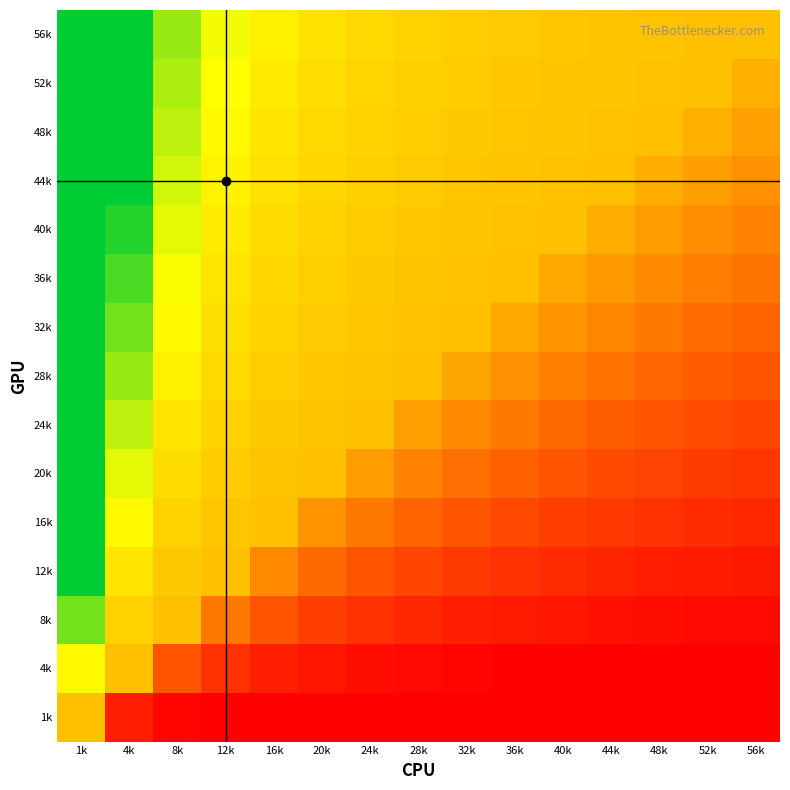

Reading left to right, extract all data points from this chart.

56k: 1k=1.0	4k=1.0	8k=0.8	12k=0.7	16k=0.6	20k=0.6	24k=0.6	28k=0.6	32k=0.5	36k=0.5	40k=0.5	44k=0.5	48k=0.5	52k=0.5	56k=0.5
52k: 1k=1.0	4k=1.0	8k=0.8	12k=0.7	16k=0.6	20k=0.6	24k=0.6	28k=0.5	32k=0.5	36k=0.5	40k=0.5	44k=0.5	48k=0.5	52k=0.5	56k=0.5
48k: 1k=1.0	4k=1.0	8k=0.8	12k=0.7	16k=0.6	20k=0.6	24k=0.6	28k=0.5	32k=0.5	36k=0.5	40k=0.5	44k=0.5	48k=0.5	52k=0.5	56k=0.4
44k: 1k=1.0	4k=1.0	8k=0.7	12k=0.6	16k=0.6	20k=0.6	24k=0.5	28k=0.5	32k=0.5	36k=0.5	40k=0.5	44k=0.5	48k=0.5	52k=0.4	56k=0.4
40k: 1k=1.0	4k=0.9	8k=0.7	12k=0.6	16k=0.6	20k=0.6	24k=0.5	28k=0.5	32k=0.5	36k=0.5	40k=0.5	44k=0.4	48k=0.4	52k=0.4	56k=0.3
36k: 1k=1.0	4k=0.9	8k=0.7	12k=0.6	16k=0.6	20k=0.5	24k=0.5	28k=0.5	32k=0.5	36k=0.5	40k=0.4	44k=0.4	48k=0.4	52k=0.3	56k=0.3
32k: 1k=1.0	4k=0.8	8k=0.7	12k=0.6	16k=0.6	20k=0.5	24k=0.5	28k=0.5	32k=0.5	36k=0.4	40k=0.4	44k=0.3	48k=0.3	52k=0.3	56k=0.3
28k: 1k=1.0	4k=0.8	8k=0.6	12k=0.6	16k=0.5	20k=0.5	24k=0.5	28k=0.5	32k=0.4	36k=0.4	40k=0.3	44k=0.3	48k=0.3	52k=0.2	56k=0.2
24k: 1k=1.0	4k=0.8	8k=0.6	12k=0.6	16k=0.5	20k=0.5	24k=0.5	28k=0.4	32k=0.4	36k=0.3	40k=0.3	44k=0.2	48k=0.2	52k=0.2	56k=0.2
20k: 1k=1.0	4k=0.7	8k=0.6	12k=0.5	16k=0.5	20k=0.5	24k=0.4	28k=0.3	32k=0.3	36k=0.3	40k=0.2	44k=0.2	48k=0.2	52k=0.2	56k=0.1
16k: 1k=1.0	4k=0.7	8k=0.6	12k=0.5	16k=0.5	20k=0.4	24k=0.3	28k=0.3	32k=0.2	36k=0.2	40k=0.2	44k=0.1	48k=0.1	52k=0.1	56k=0.1
12k: 1k=1.0	4k=0.6	8k=0.5	12k=0.5	16k=0.4	20k=0.3	24k=0.2	28k=0.2	32k=0.2	36k=0.1	40k=0.1	44k=0.1	48k=0.1	52k=0.1	56k=0.1
8k: 1k=0.8	4k=0.6	8k=0.5	12k=0.3	16k=0.2	20k=0.2	24k=0.1	28k=0.1	32k=0.1	36k=0.1	40k=0.1	44k=0.0	48k=0.0	52k=0.0	56k=0.0
4k: 1k=0.7	4k=0.5	8k=0.2	12k=0.1	16k=0.1	20k=0.1	24k=0.0	28k=0.0	32k=0.0	36k=0.0	40k=0.0	44k=0.0	48k=0.0	52k=0.0	56k=0.0
1k: 1k=0.5	4k=0.1	8k=0.0	12k=0.0	16k=0.0	20k=0.0	24k=0.0	28k=0.0	32k=0.0	36k=0.0	40k=0.0	44k=0.0	48k=0.0	52k=0.0	56k=0.0